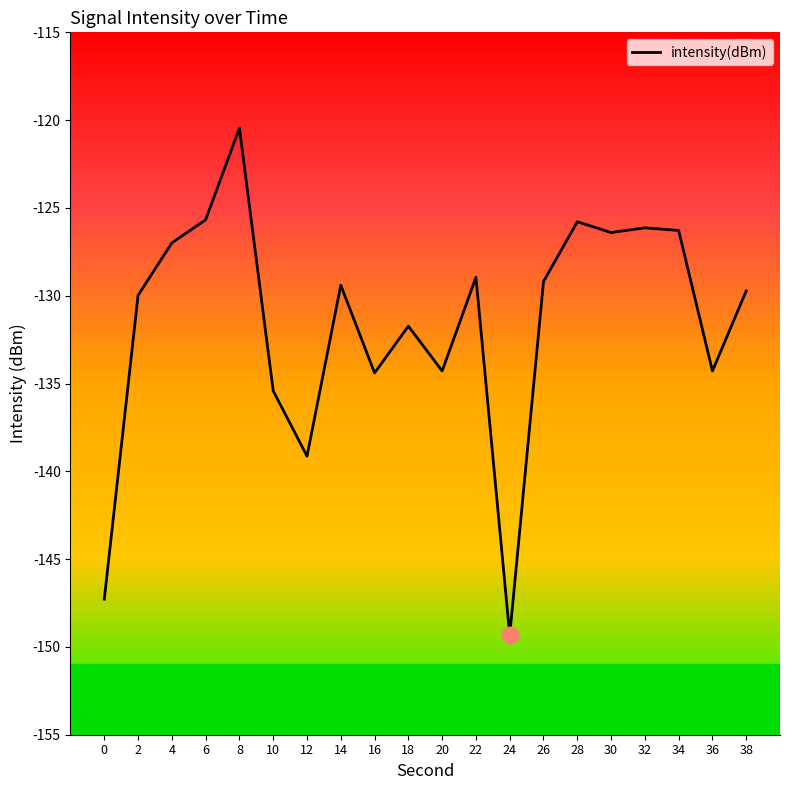

Read the value at 24.

-149.3